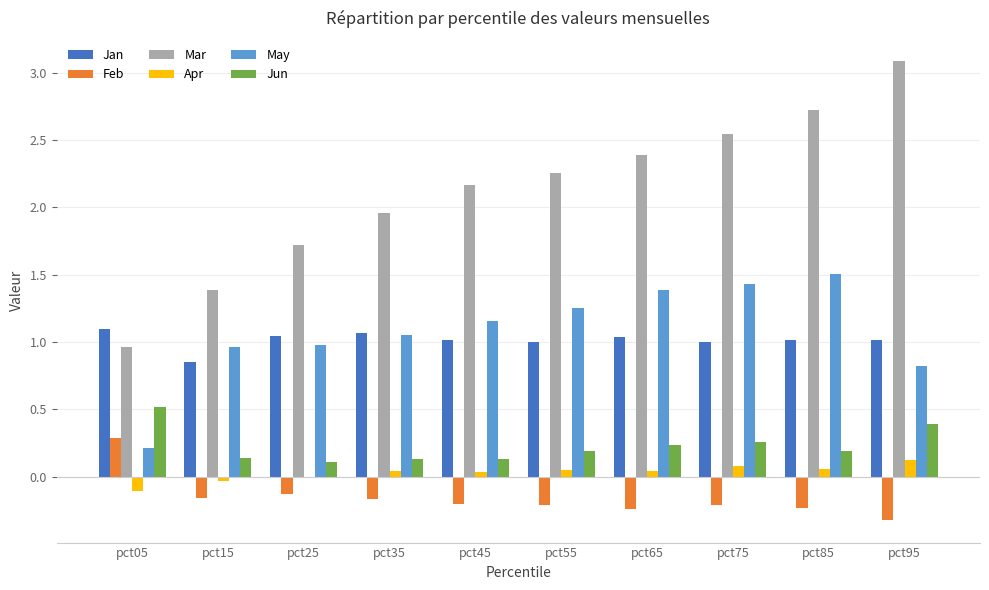

Does the chart contain stacked bars?

No